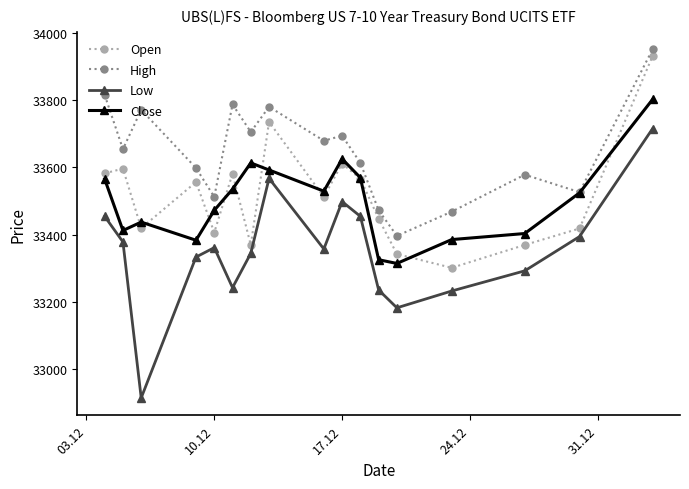

Is this an area chart (filled region under the line)?

No